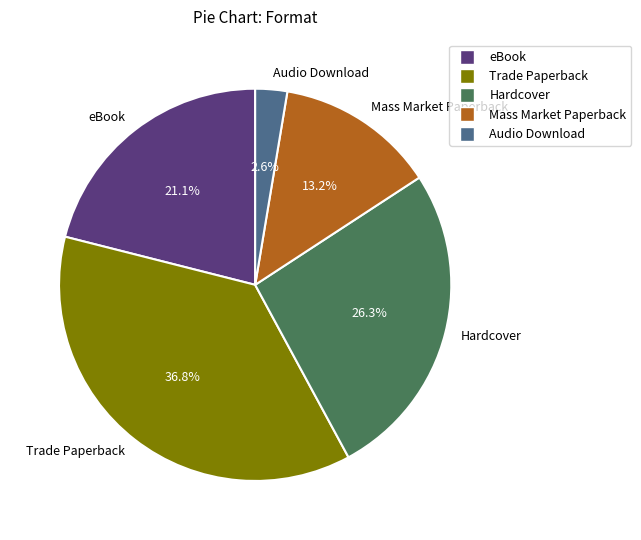

What percentage is the Mass Market Paperback slice, to the nearest percent?

13%